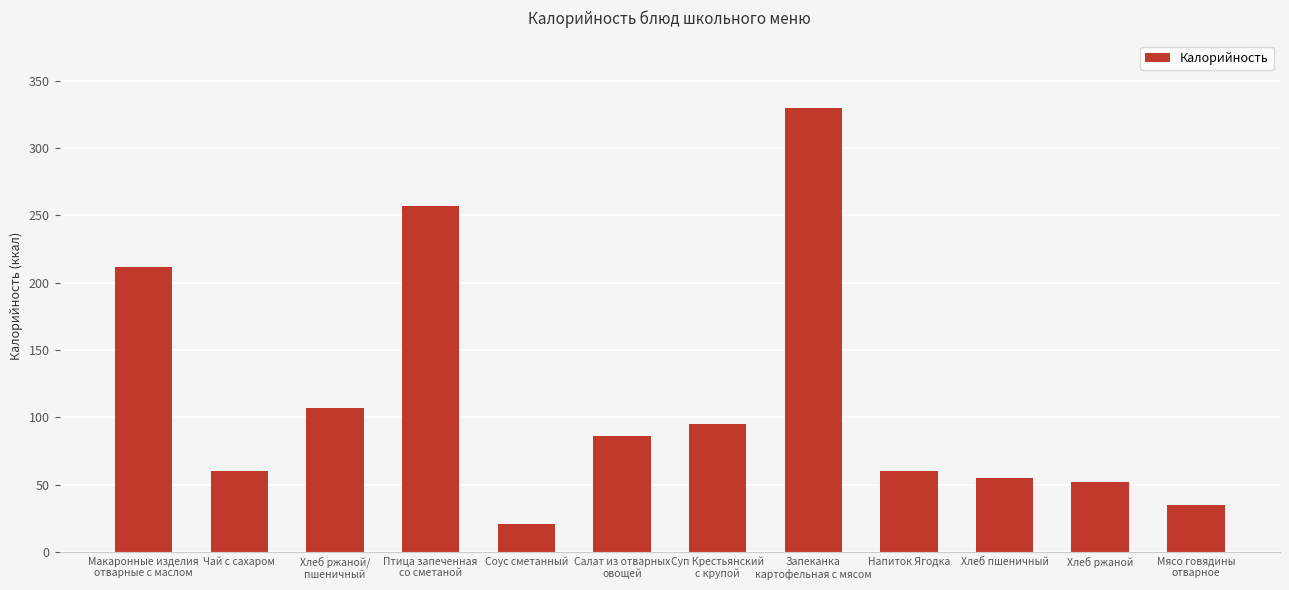

Where does the data first go above 86?

Макаронные изделия
отварные с маслом